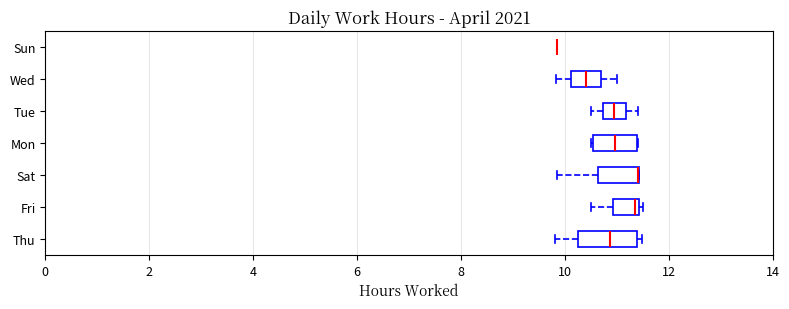

Reading bottom to top, transcribe this box plot: for each box, give where its median line is, the range the box spans, and where its two whiskers end, as read against the x-axis. The values are not printed on the chart, so give them approximately, as read against the axis.

Thu: median 10.8, box 10.2 to 11.4, whiskers 9.8 to 11.4 (just right of the box's right edge)
Fri: median 11.4 (just left of the box's right edge), box 11.0 to 11.4, whiskers 10.6 to 11.6
Sat: median 11.4 (drawn on the box's right edge), box 10.6 to 11.4, whiskers 9.8 to 11.4
Mon: median 11.0, box 10.6 to 11.4, whiskers 10.4 to 11.4
Tue: median 11.0, box 10.8 to 11.2, whiskers 10.6 to 11.4
Wed: median 10.4, box 10.2 to 10.6, whiskers 9.8 to 11.0
Sun: box collapsed to a line at 9.8, whiskers 9.8 to 9.8